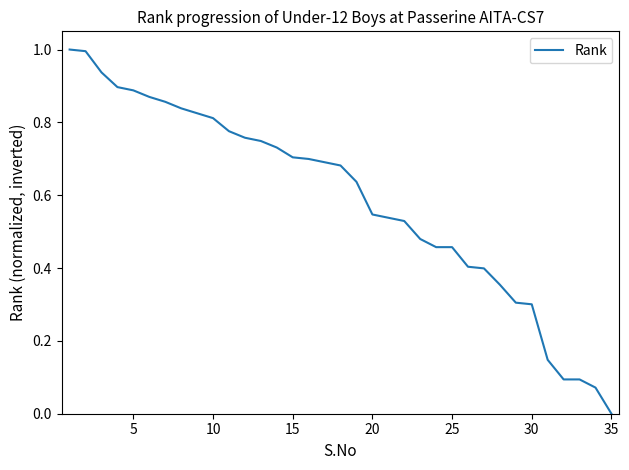

What is the difference between the maximum and minimum values?

1.0